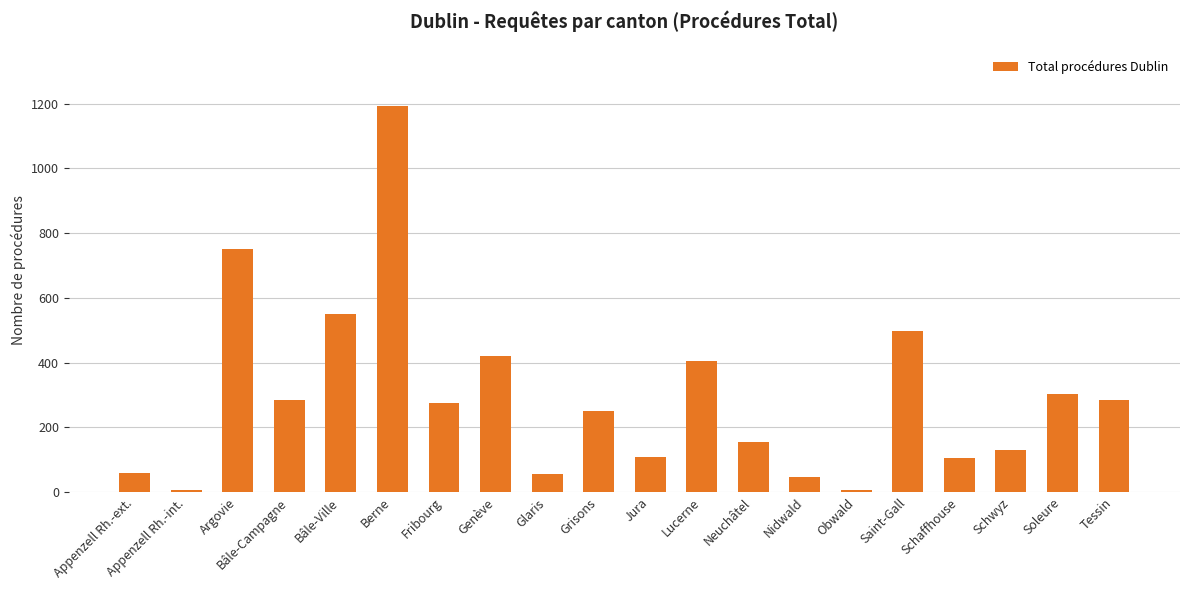

What is the greatest value displayed?

1192